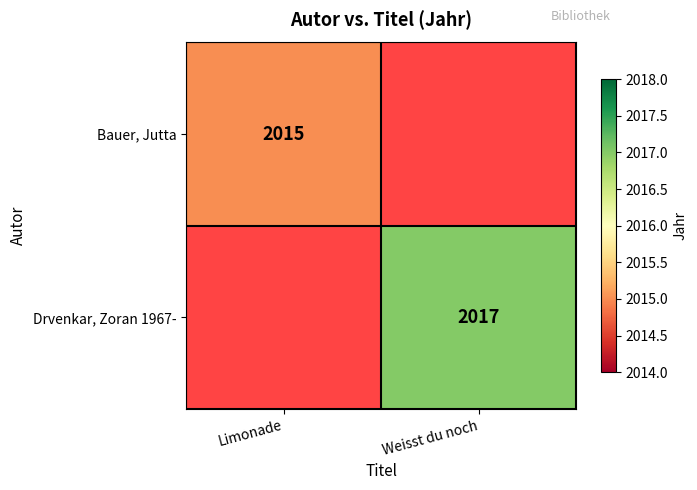

Is the value of Bauer, Jutta at Limonade greater than the value of Drvenkar, Zoran 1967- at Weisst du noch?

No